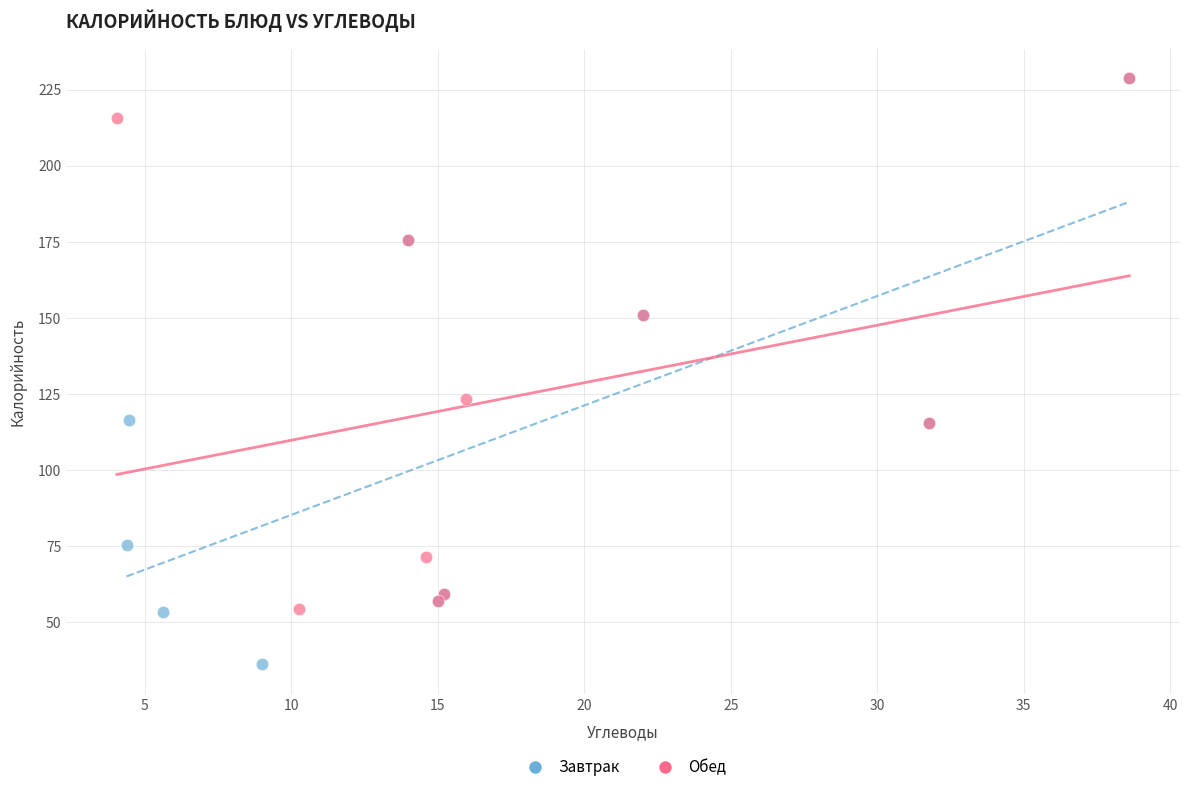

Which series reaches the minimum Y coordinate?

Завтрак